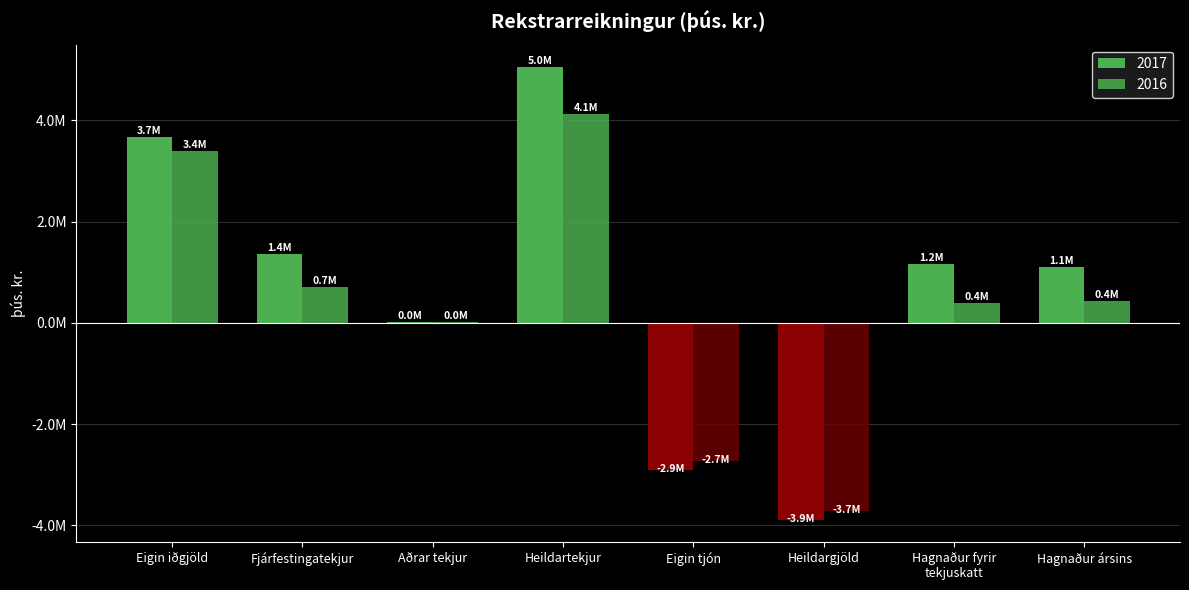

What is the greatest value displayed?

5049516